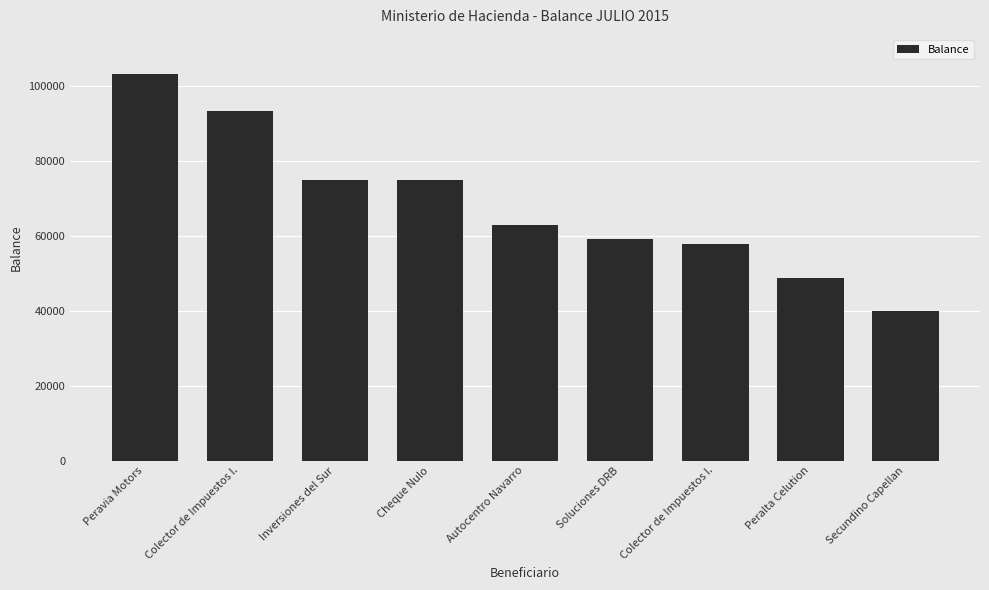

What is the ratio of the value at Soluciones DRB to the value at Inversiones del Sur?

0.8